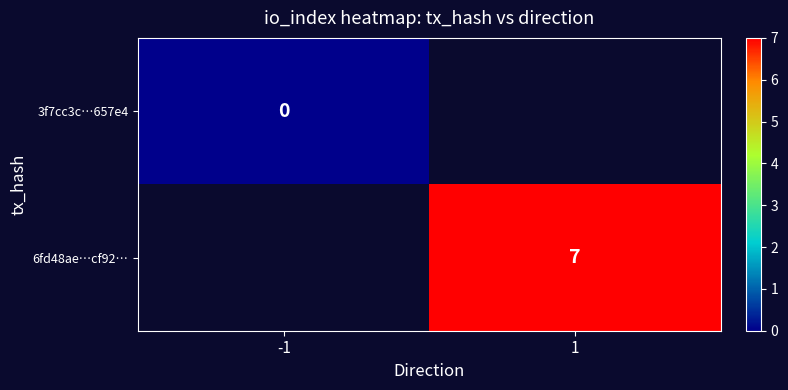

True or false: 6fd48ae…cf92… has a value of 7 at 1.

True